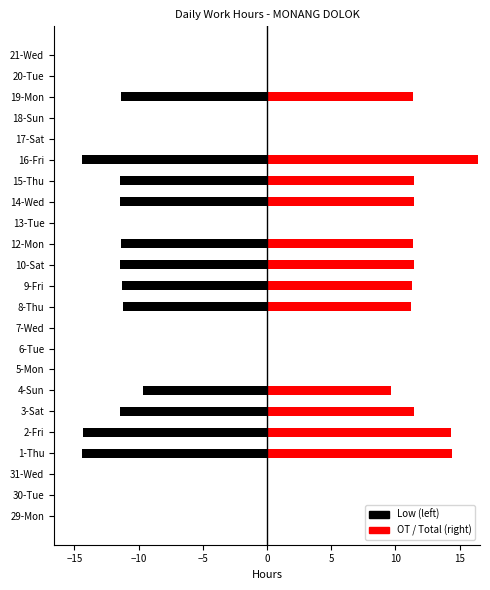

Rank the series at 1-Thu from highest to lowest value.

OT / Total, Low